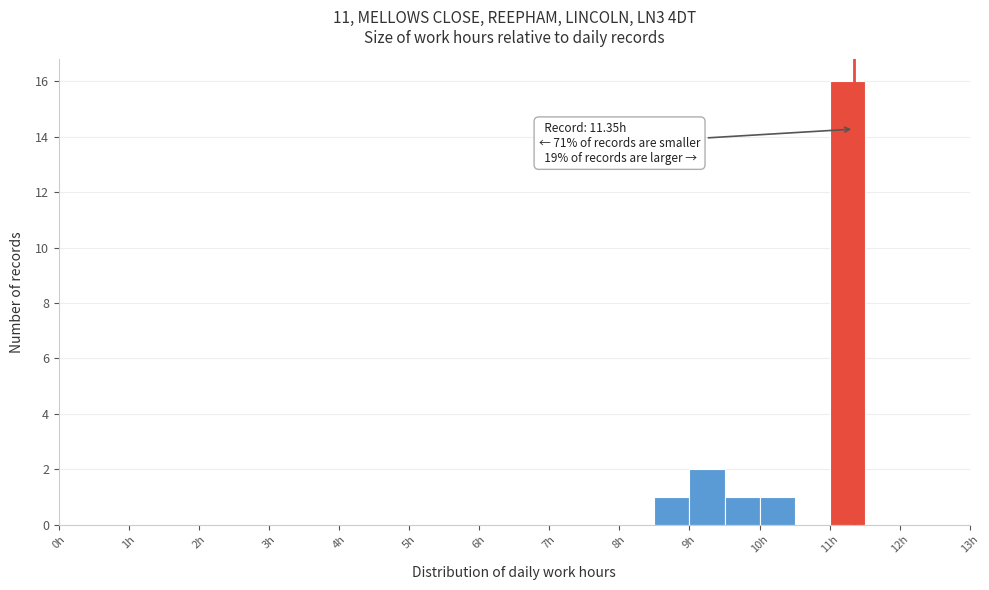

Which range on the x-axis has the tallest bar?

11.0 to 11.5